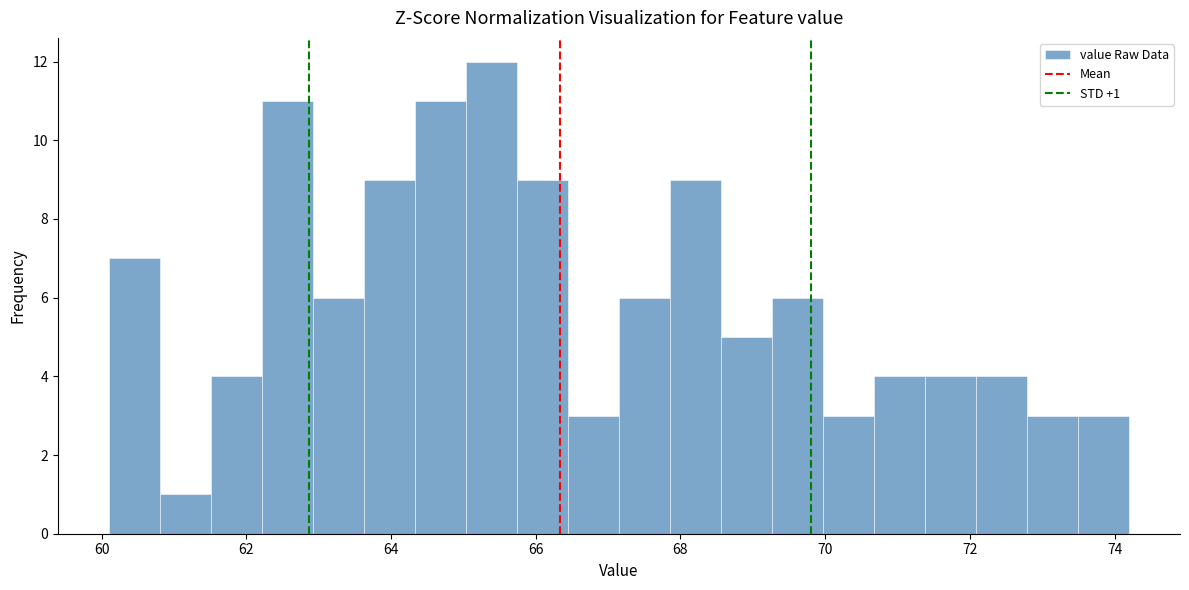

Around what value on the x-axis is the tallest bar? Give the approximate position of its centre, as read against the axis.

65.4